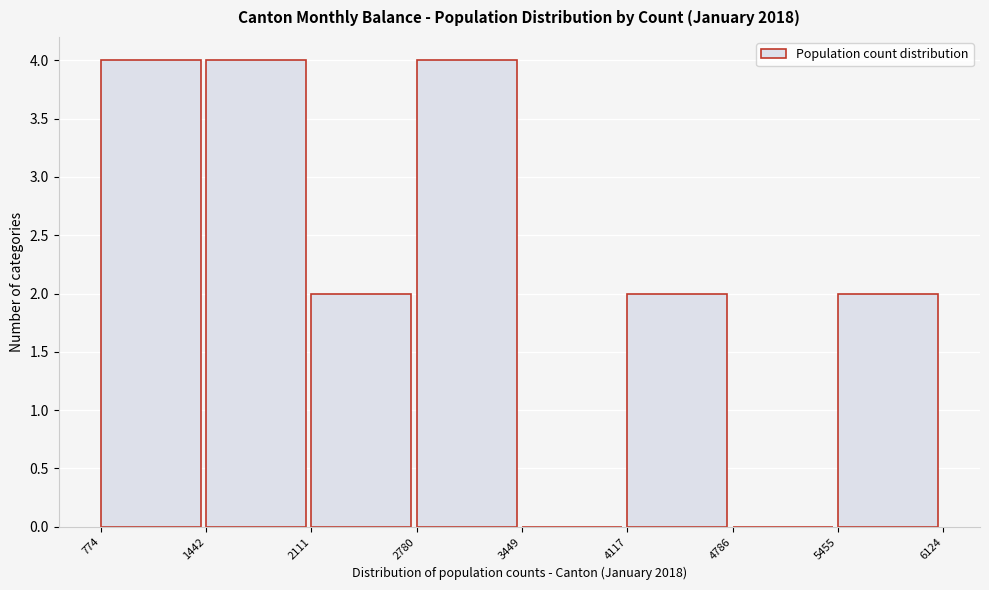

Reading left to right, transcribe this chart: for each bar, give the range it covers on the x-axis and its height. The values are not printed on the chart, so give them approximately, as read against the axis.

774 to 1442: 4
1442 to 2111: 4
2111 to 2780: 2
2780 to 3449: 4
3449 to 4117: 0
4117 to 4786: 2
4786 to 5455: 0
5455 to 6124: 2